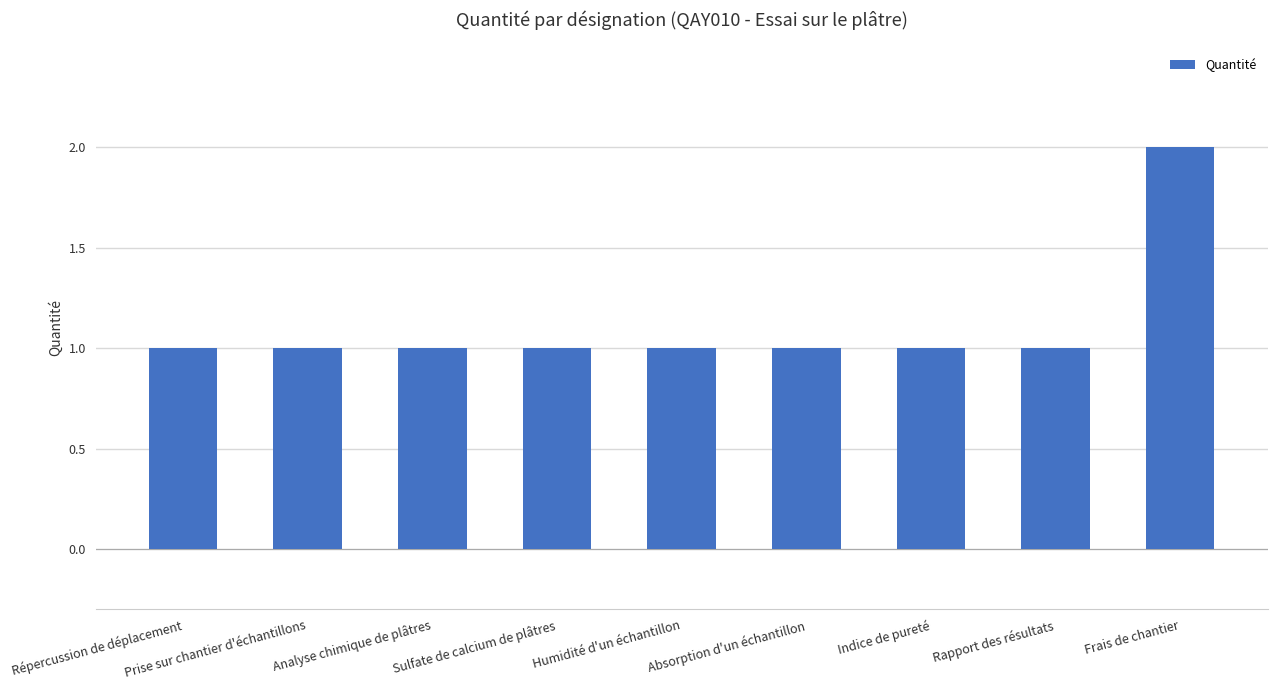

Does the chart contain stacked bars?

No